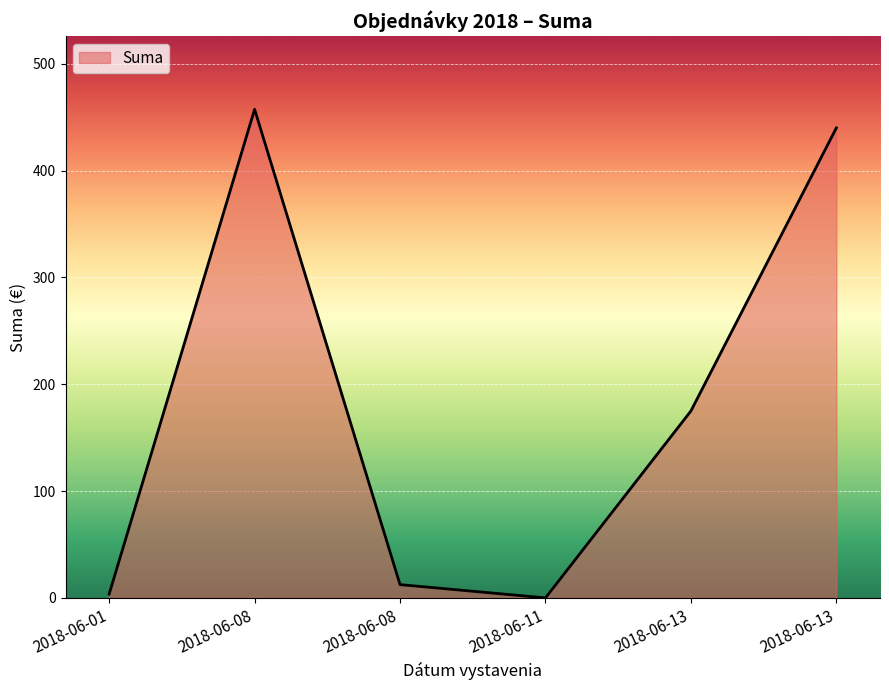

What is the sum of the values at 2018-06-13 and 2018-06-01?

443.6